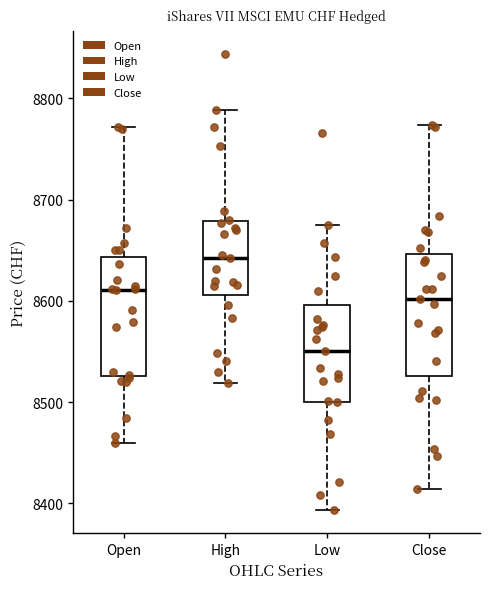

Where does the median line of the box for Low sit on the y-axis? The values are not printed on the chart, so give them approximately, as read against the axis.

8550